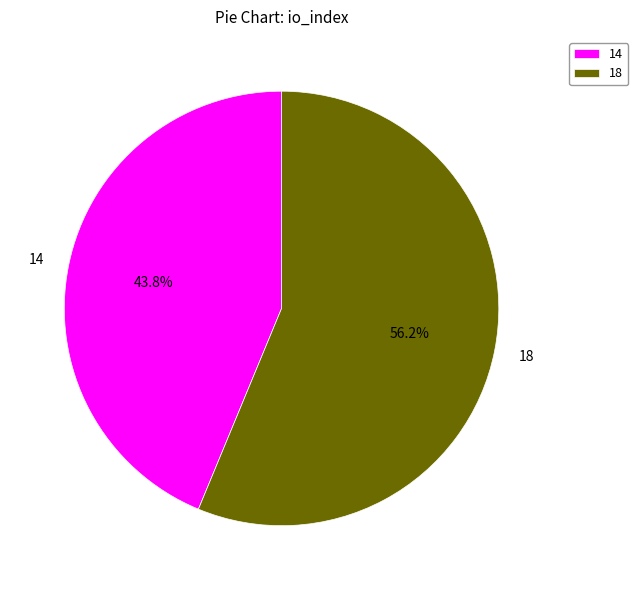

What is the majority slice?

18